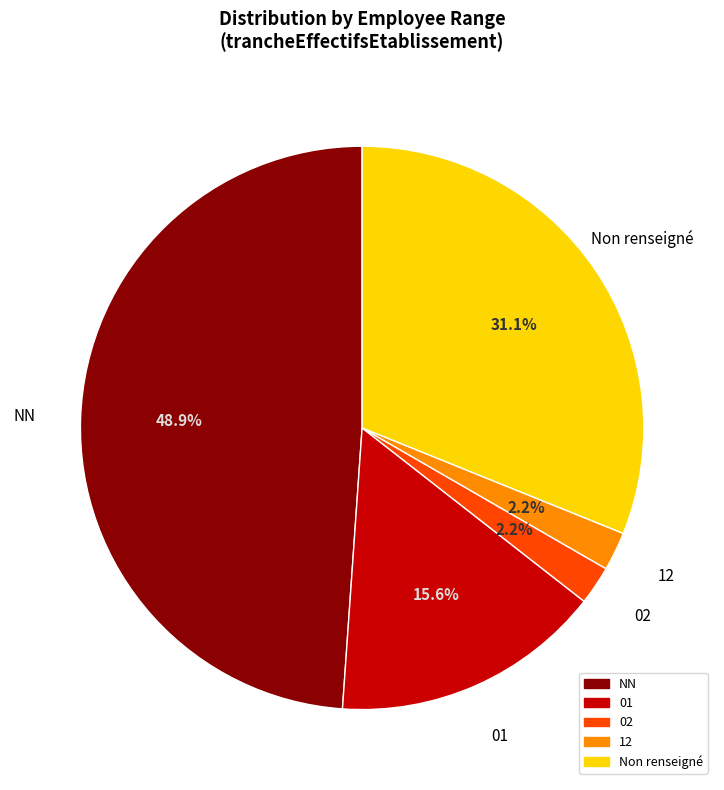

How many slices are in this pie chart?

5